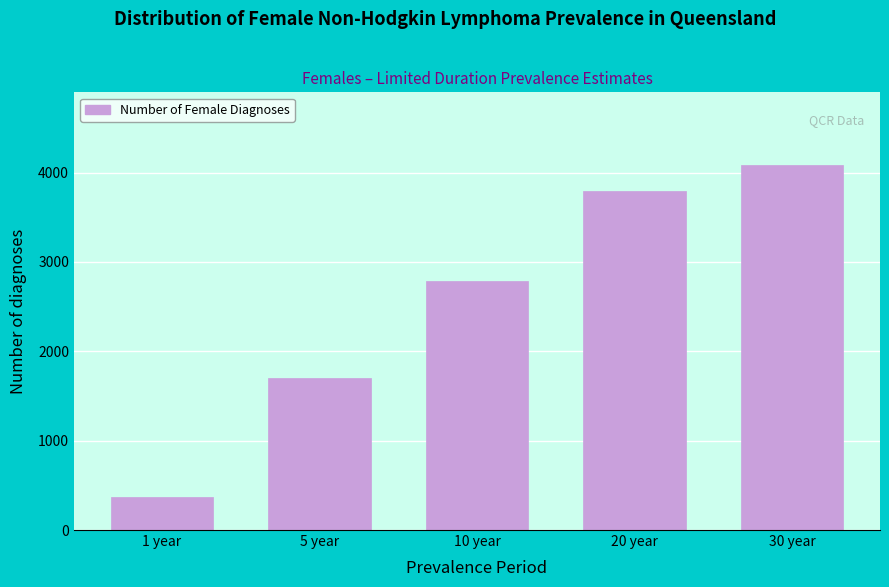

Reading right to left, extract all data points from this chart.

4081	3793	2788	1705	365